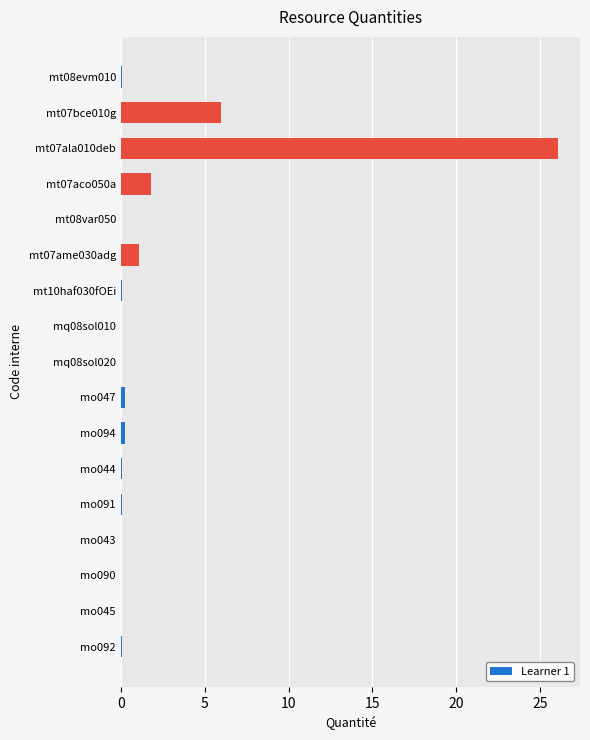

Are the bars grouped side by side (vs. stacked)?

No